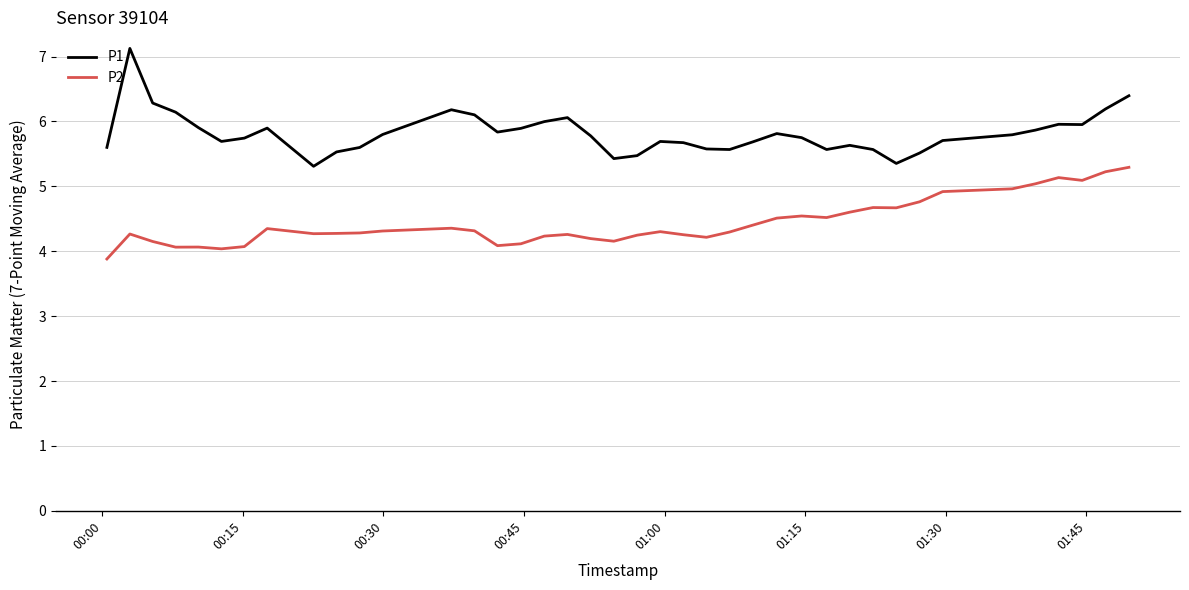

What is the sum of all P1 values?

232.6